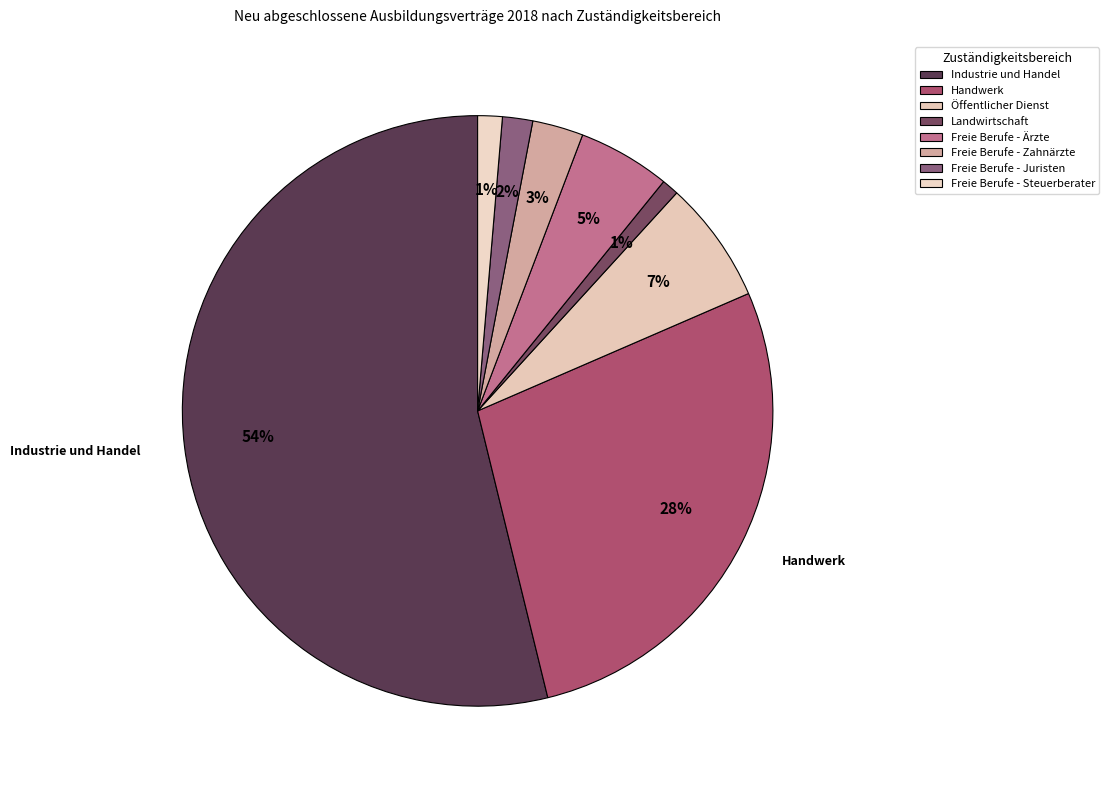

What is the total percentage of Freie Berufe - Zahnärzte and Industrie und Handel?

56.6%